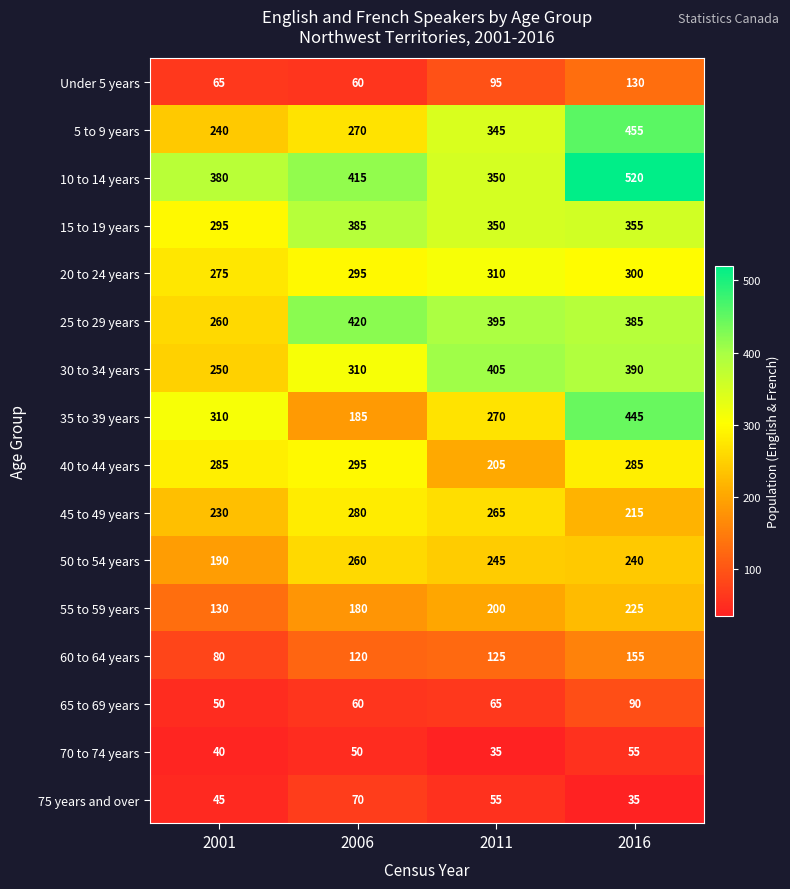

Is it true that 35 to 39 years equals 445 at 2016?

True